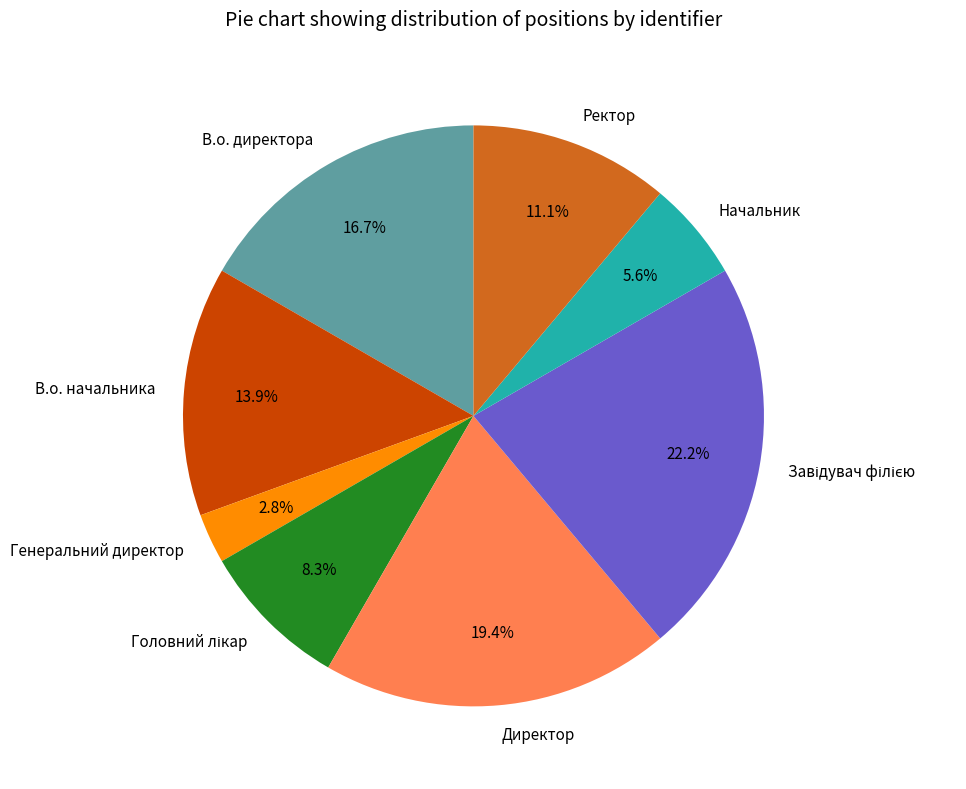

Between Генеральний директор and Ректор, which is larger?

Ректор